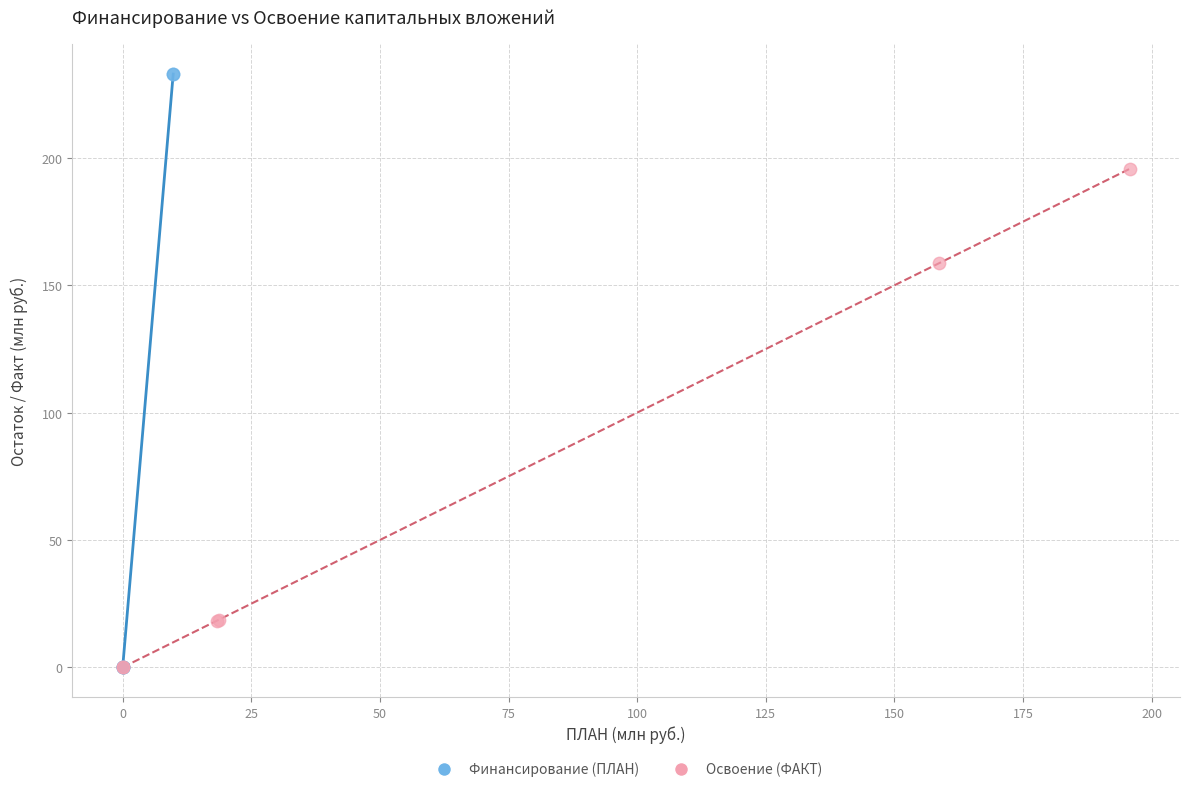

Which series has the largest Y range (max minus min)?

Финансирование (ПЛАН)